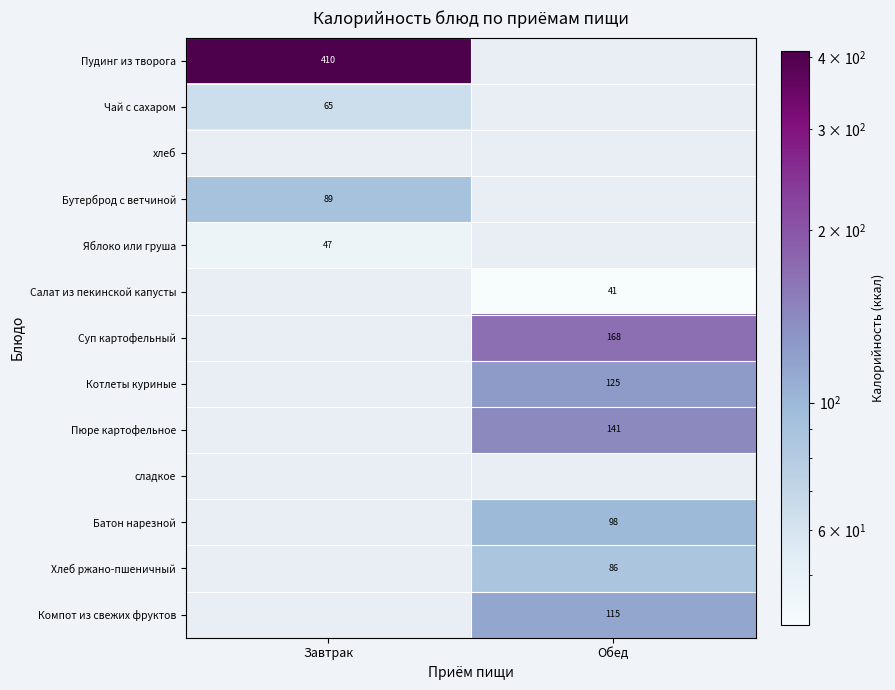

How many positive values does the Бутерброд с ветчиной series have?

1